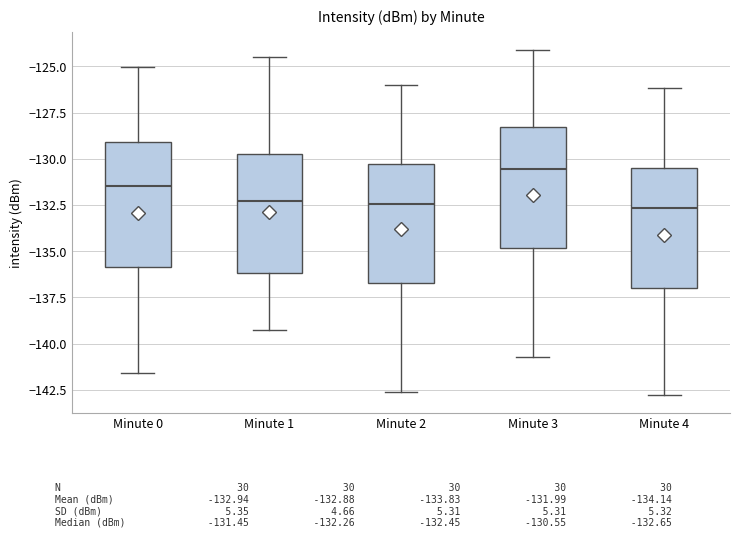

Which box's median line is the highest?

Minute 3